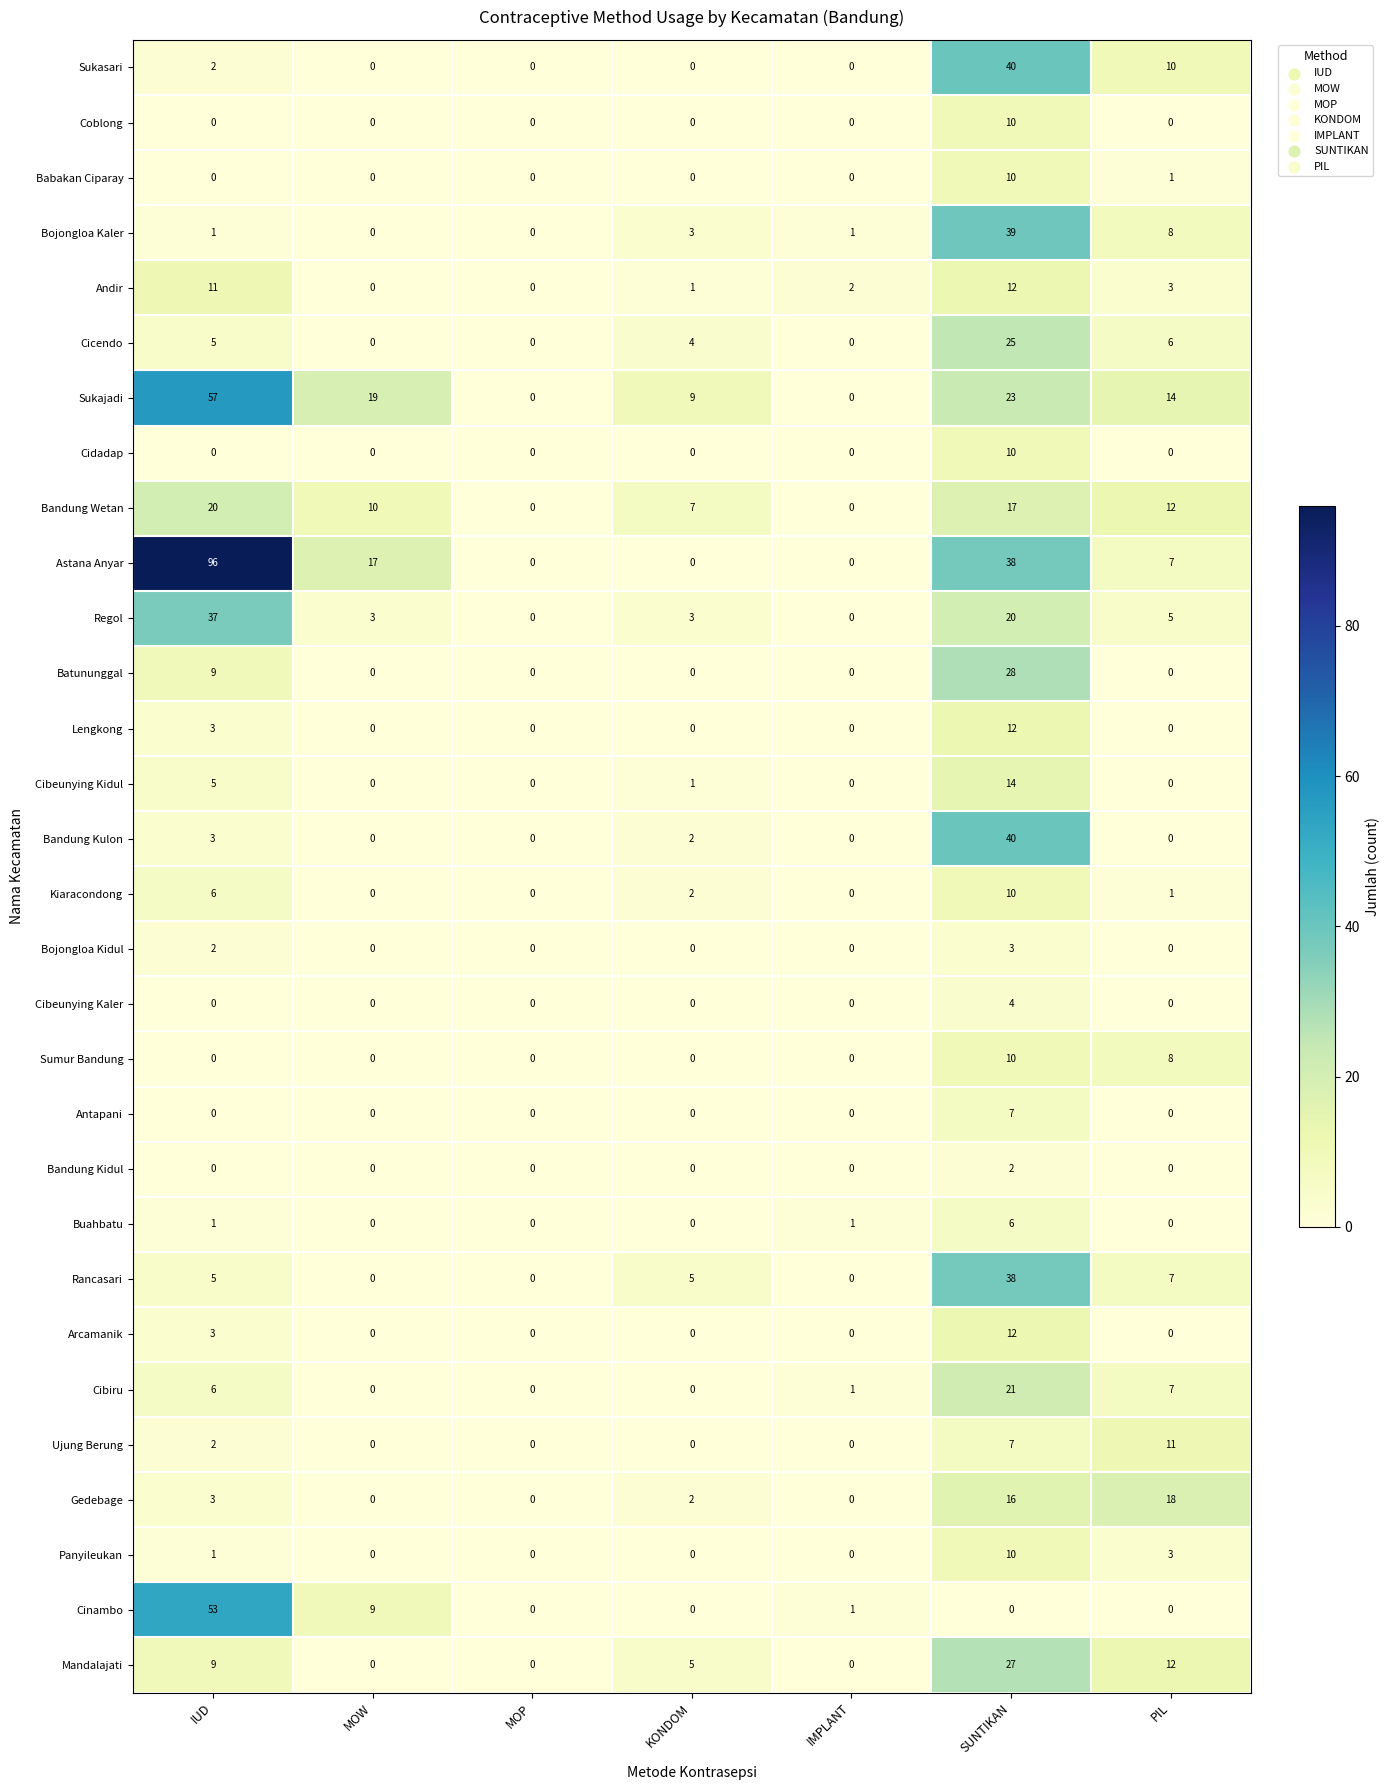

What is the maximum value shown in the chart?

96